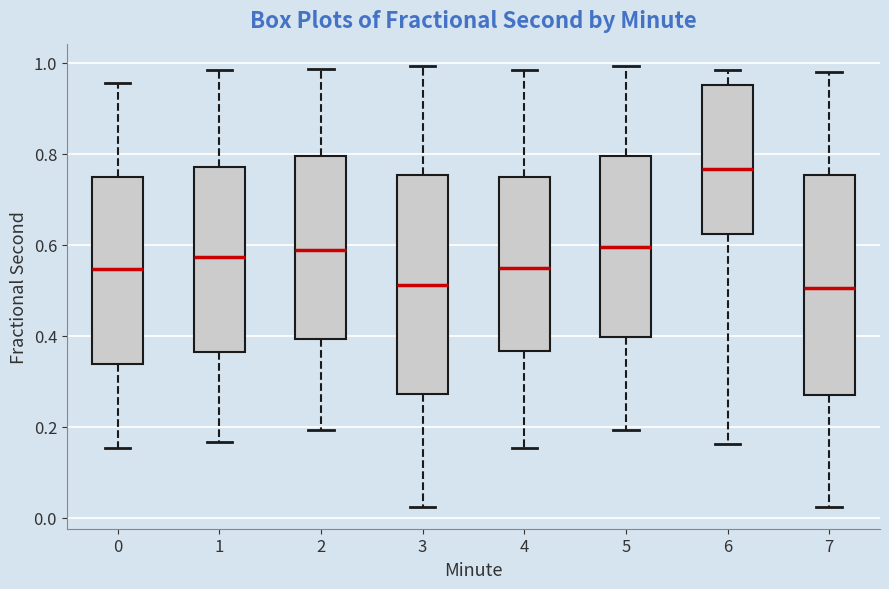

Reading left to right, transcribe this box plot: for each box, give where its median line is, the range the box spans, and where its two whiskers end, as read against the y-axis. The values are not printed on the chart, so give them approximately, as read against the axis.

0: median 0.54, box 0.34 to 0.74, whiskers 0.16 to 0.96
1: median 0.58, box 0.36 to 0.78, whiskers 0.16 to 0.98
2: median 0.58, box 0.40 to 0.80, whiskers 0.20 to 0.98
3: median 0.52, box 0.28 to 0.76, whiskers 0.02 to 1.00
4: median 0.54, box 0.36 to 0.74, whiskers 0.16 to 0.98
5: median 0.60, box 0.40 to 0.80, whiskers 0.20 to 1.00
6: median 0.76, box 0.62 to 0.96, whiskers 0.16 to 0.98
7: median 0.50, box 0.26 to 0.76, whiskers 0.02 to 0.98